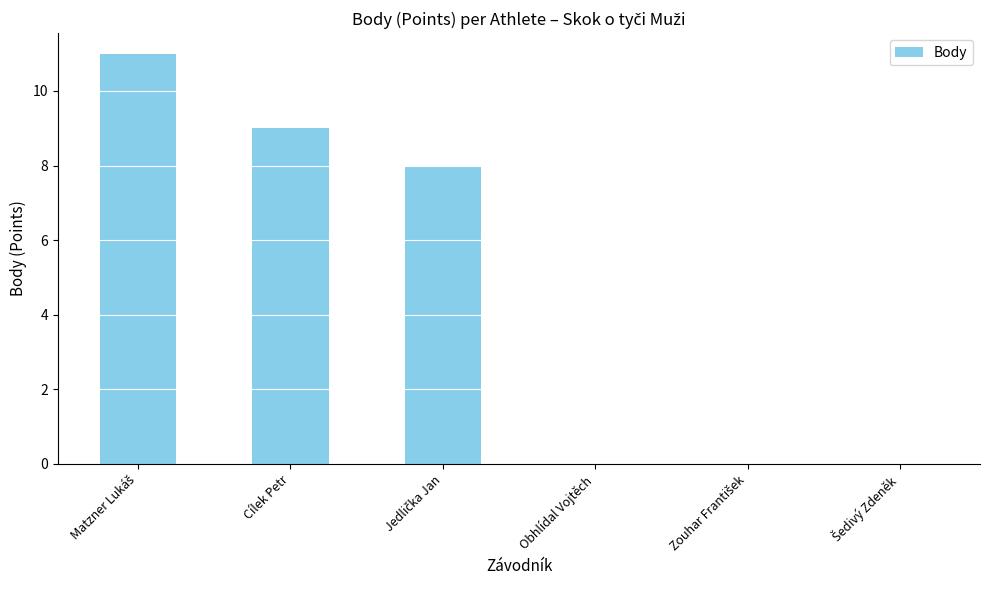

What is the maximum value shown in the chart?

11